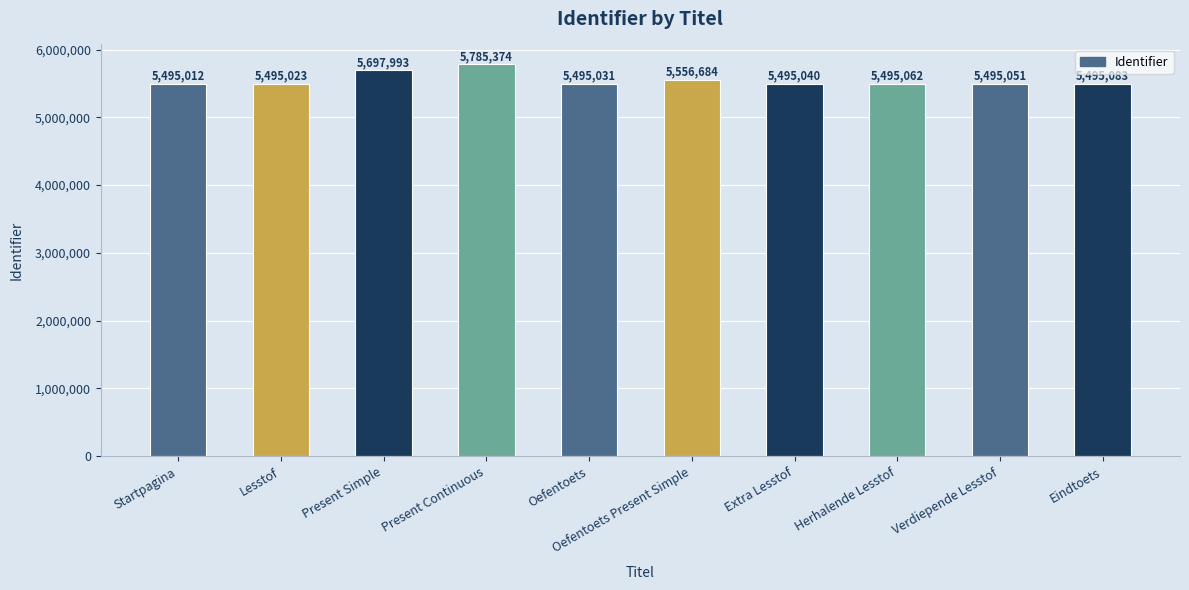

List the labels in order of value, largest first.

Present Continuous, Present Simple, Oefentoets Present Simple, Eindtoets, Herhalende Lesstof, Verdiepende Lesstof, Extra Lesstof, Oefentoets, Lesstof, Startpagina